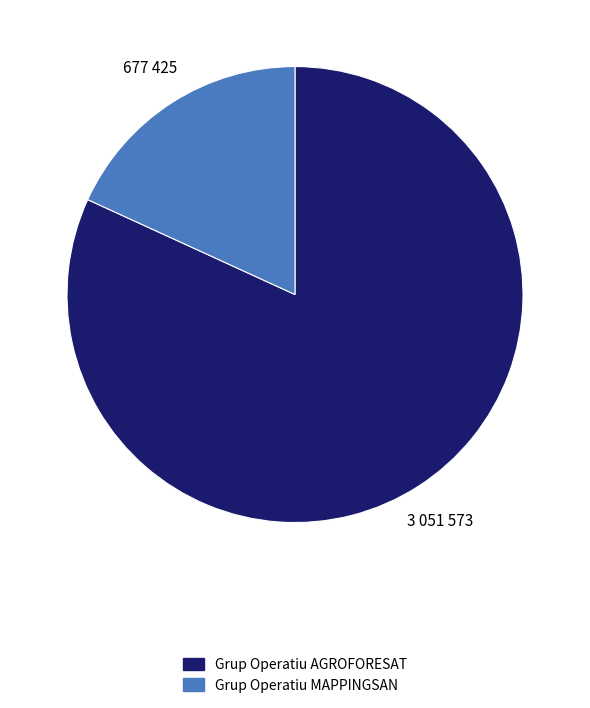

Is it true that Grup Operatiu AGROFORESAT is 82% of the pie?

True